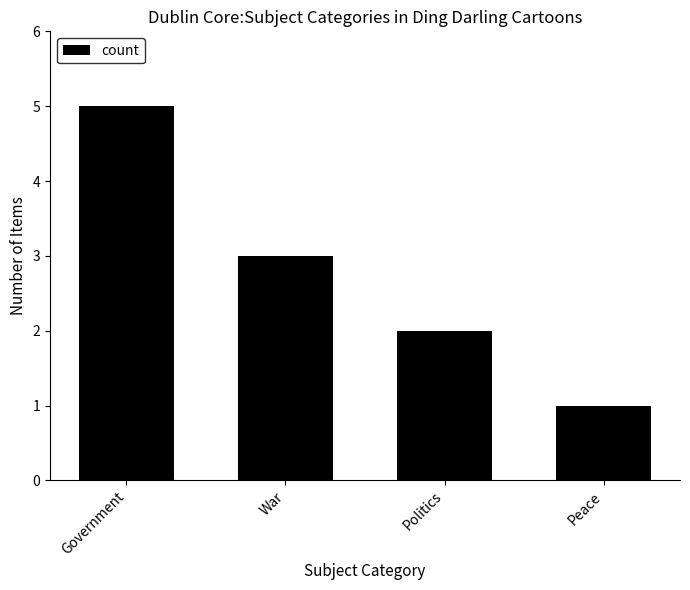

Reading right to left, what are all the values shown in this chart?

Peace=1	Politics=2	War=3	Government=5